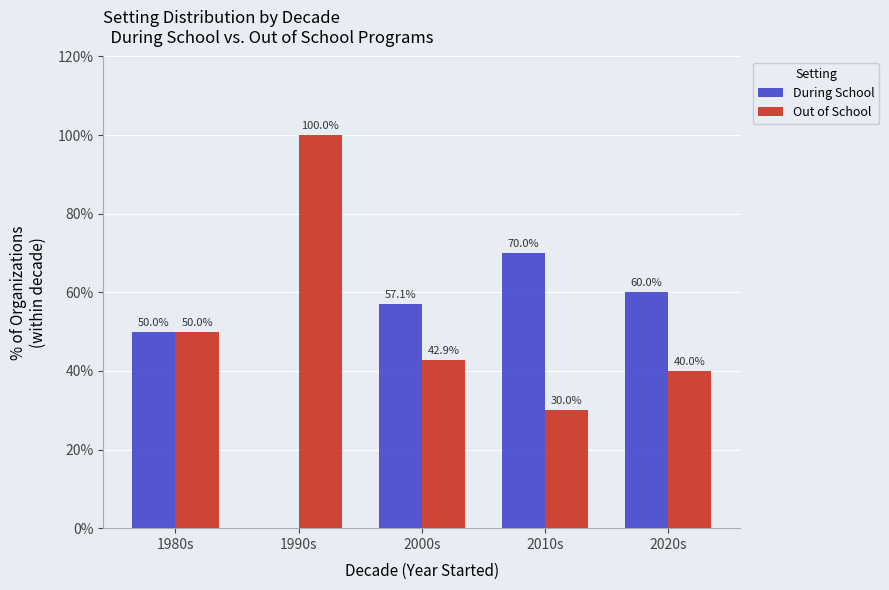

Is the value of Out of School at 1990s greater than the value of During School at 2000s?

Yes